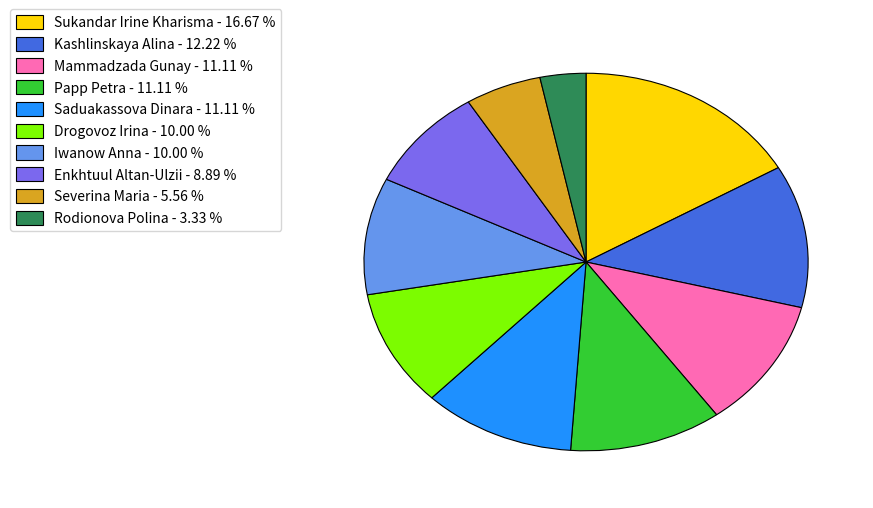

How many slices are in this pie chart?

10